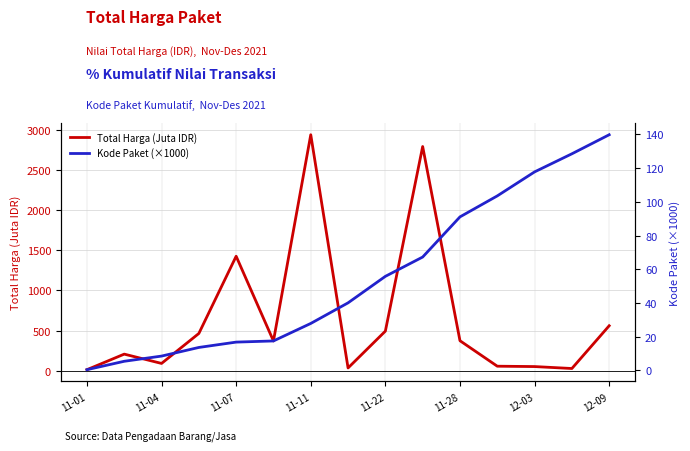

What is the sum of all Kode Paket (×1000) values?

834.3